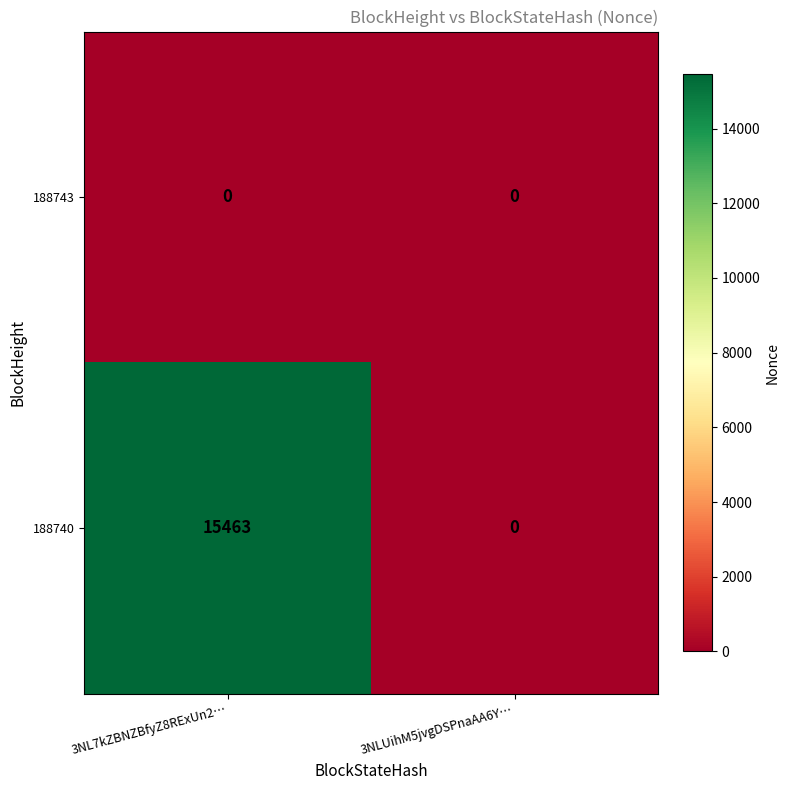

At which label is 188740 closest to 7731?

3NLUihM5jvgDSPnaAA6Y…